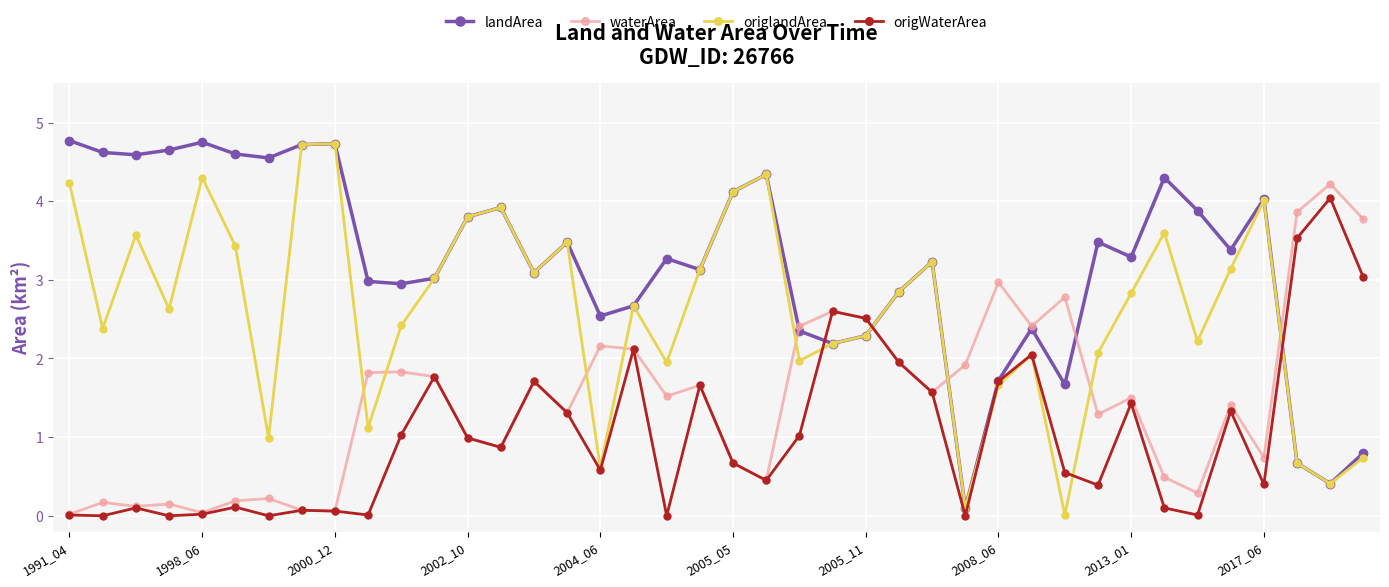

Rank the series by their average value, from highest to lowest.

landArea, origlandArea, waterArea, origWaterArea